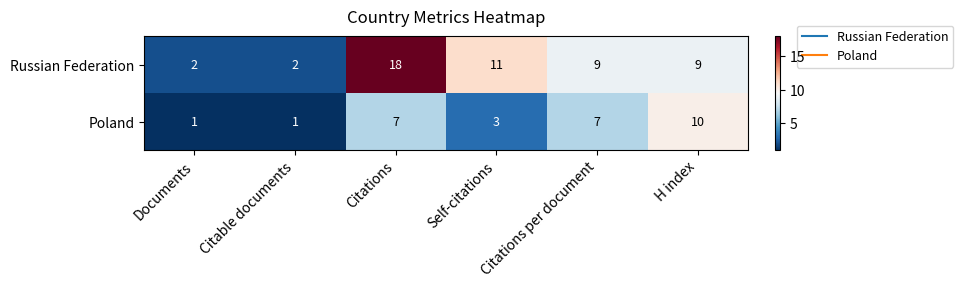

How many Poland values are between 1 and 7?

5